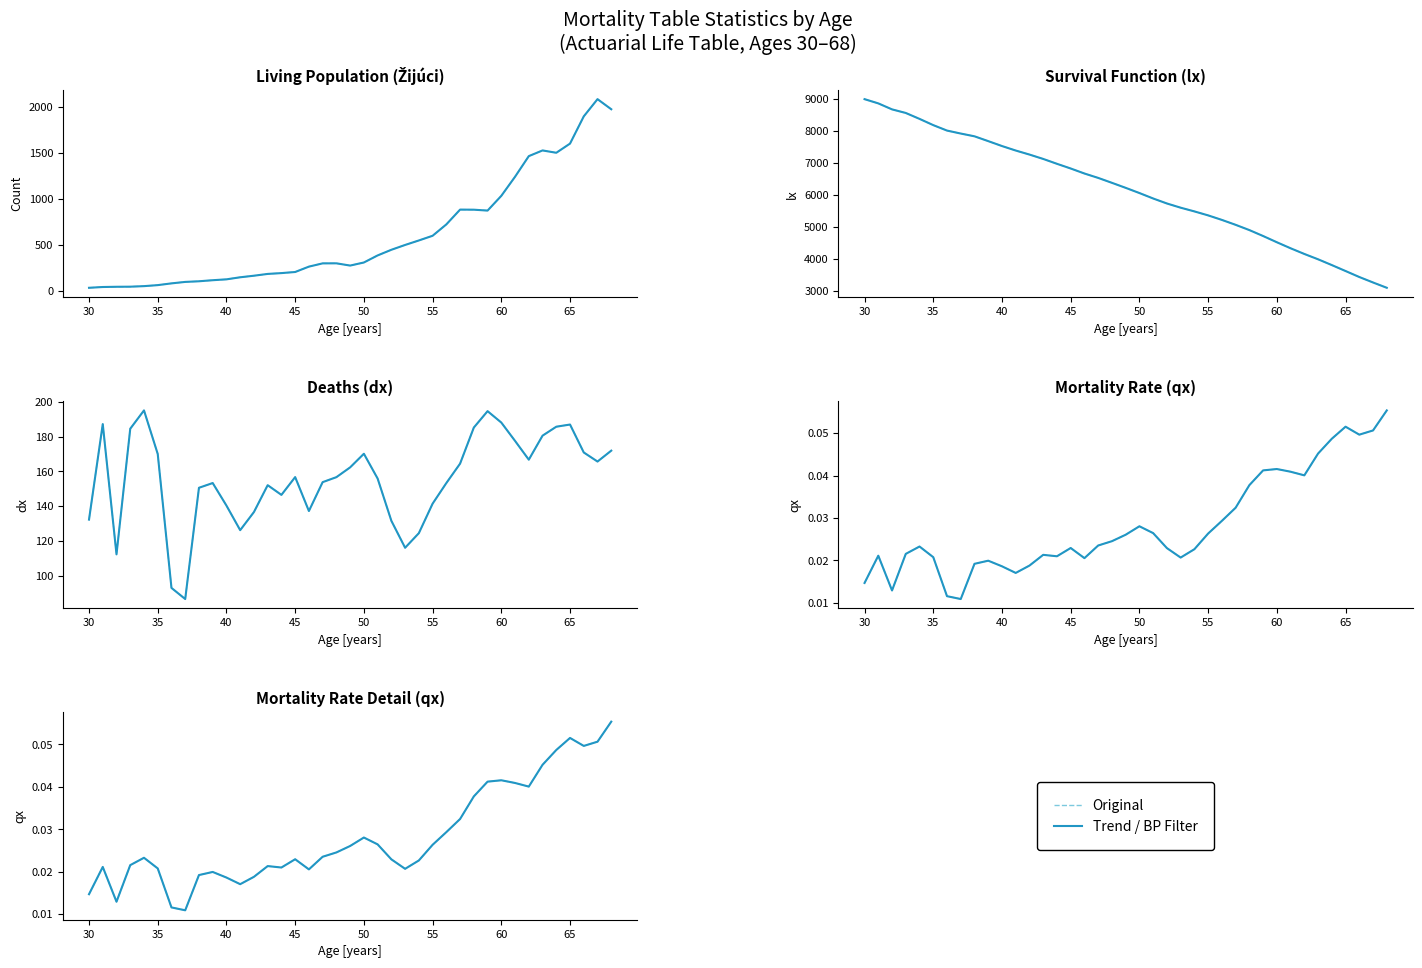

Reading left to right, list all the values displayed in this chart.

Original: 0.0	0.0	0.0	0.0	0.0	0.0	0.0	0.0	0.0	0.0	0.0	0.0	0.0	0.0	0.0	0.0	0.0	0.0	0.0	0.0	0.0	0.0	0.0	0.0	0.0	0.0	0.0	0.0	0.0	0.0	0.0	0.0	0.0	0.0	0.0	0.1	0.0	0.1	0.1
Trend: 0.0	0.0	0.0	0.0	0.0	0.0	0.0	0.0	0.0	0.0	0.0	0.0	0.0	0.0	0.0	0.0	0.0	0.0	0.0	0.0	0.0	0.0	0.0	0.0	0.0	0.0	0.0	0.0	0.0	0.0	0.0	0.0	0.0	0.0	0.0	0.1	0.0	0.1	0.1
BP Filter: 0.0	0.0	0.0	0.0	0.0	0.0	0.0	0.0	0.0	0.0	0.0	0.0	0.0	0.0	0.0	0.0	0.0	0.0	0.0	0.0	0.0	0.0	0.0	0.0	0.0	0.0	0.0	0.0	0.0	0.0	0.0	0.0	0.0	0.0	0.0	0.1	0.0	0.1	0.1